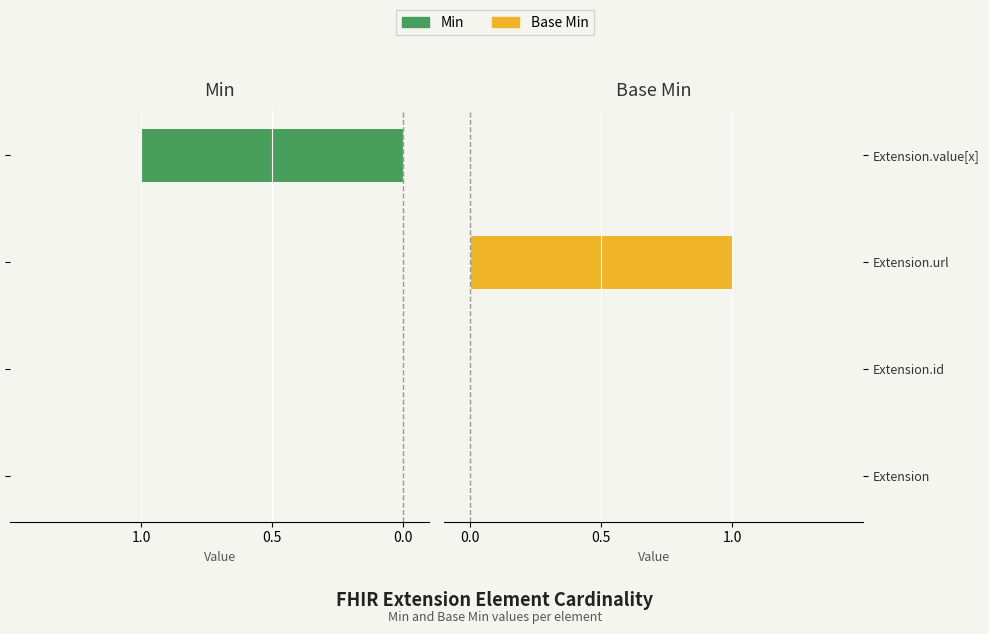

Which series has the largest range (max minus min)?

Min